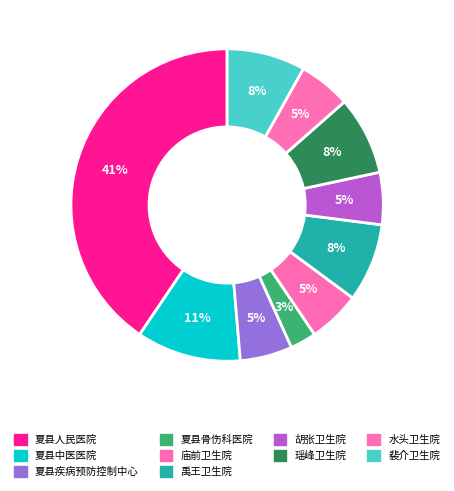

To the nearest percent, what is the average slice percentage?

10%